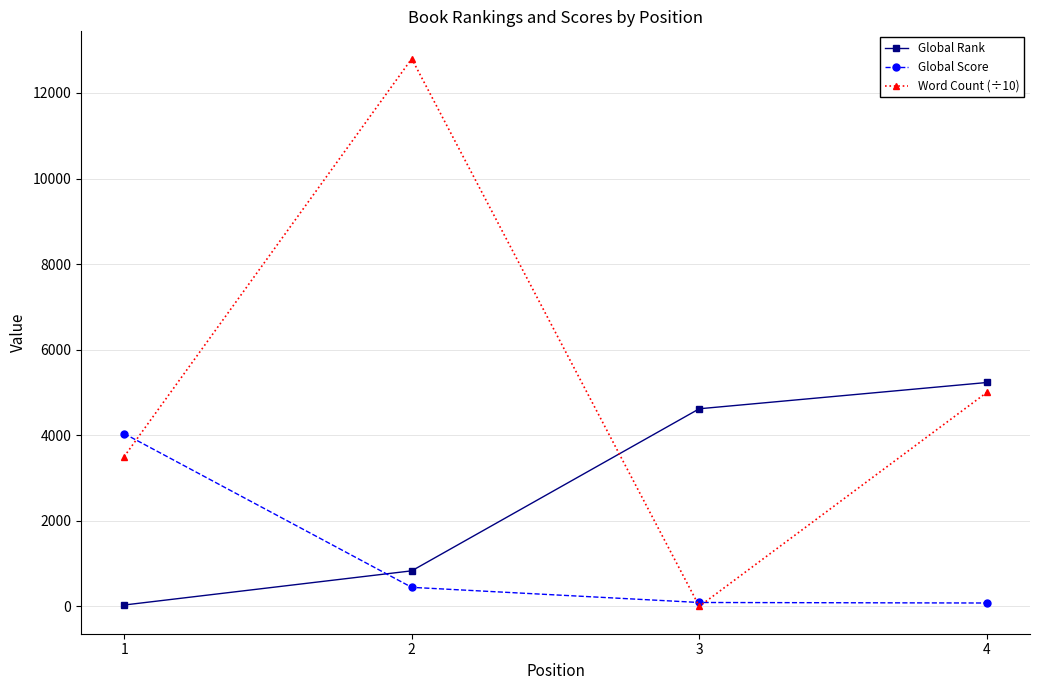

After their last crossing, which series has the higher values: Global Score or Global Rank?

Global Rank